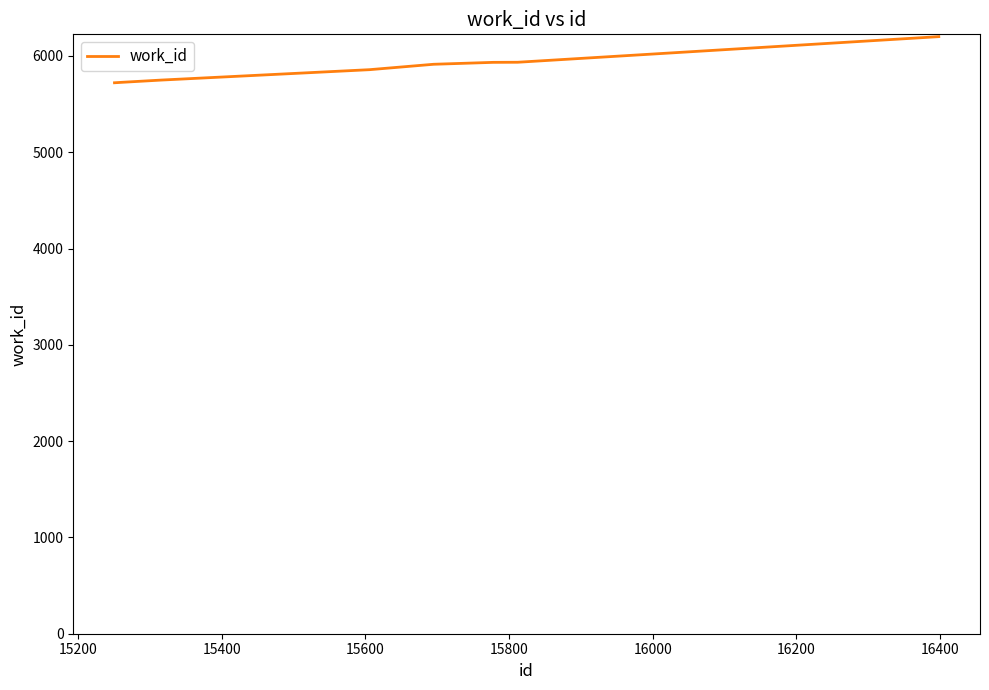

Is this an area chart (filled region under the line)?

No